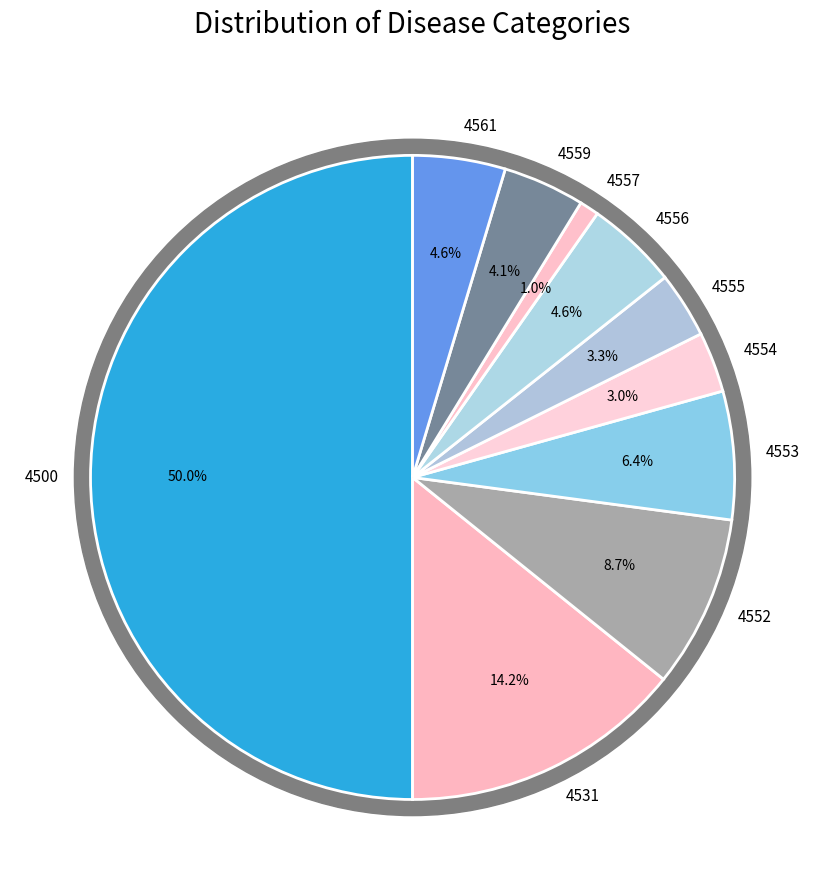

How many slices are in this pie chart?

10